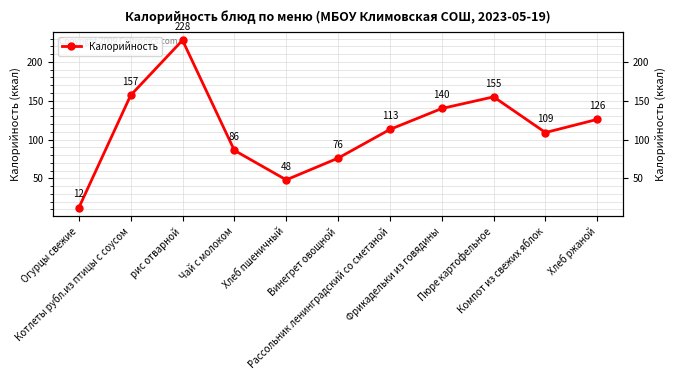

Count the number of categories in the chart.

11